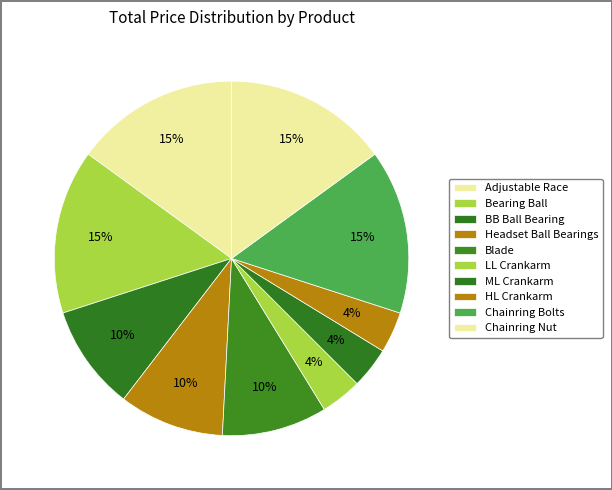

What is the smallest slice in the pie chart?

LL Crankarm